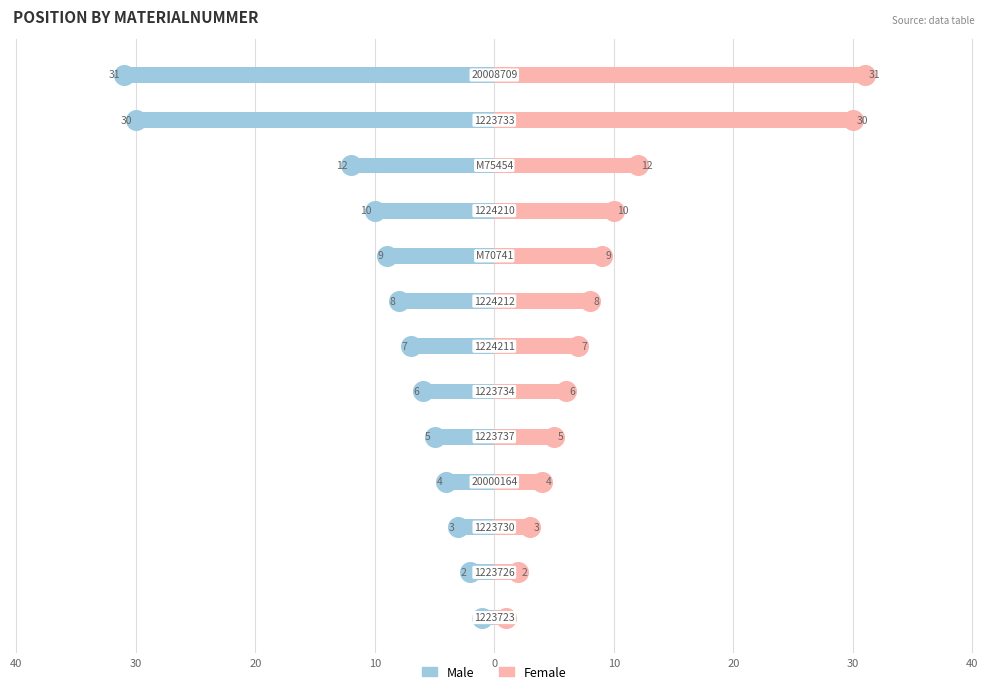

Which series reaches the minimum Y coordinate?

Male